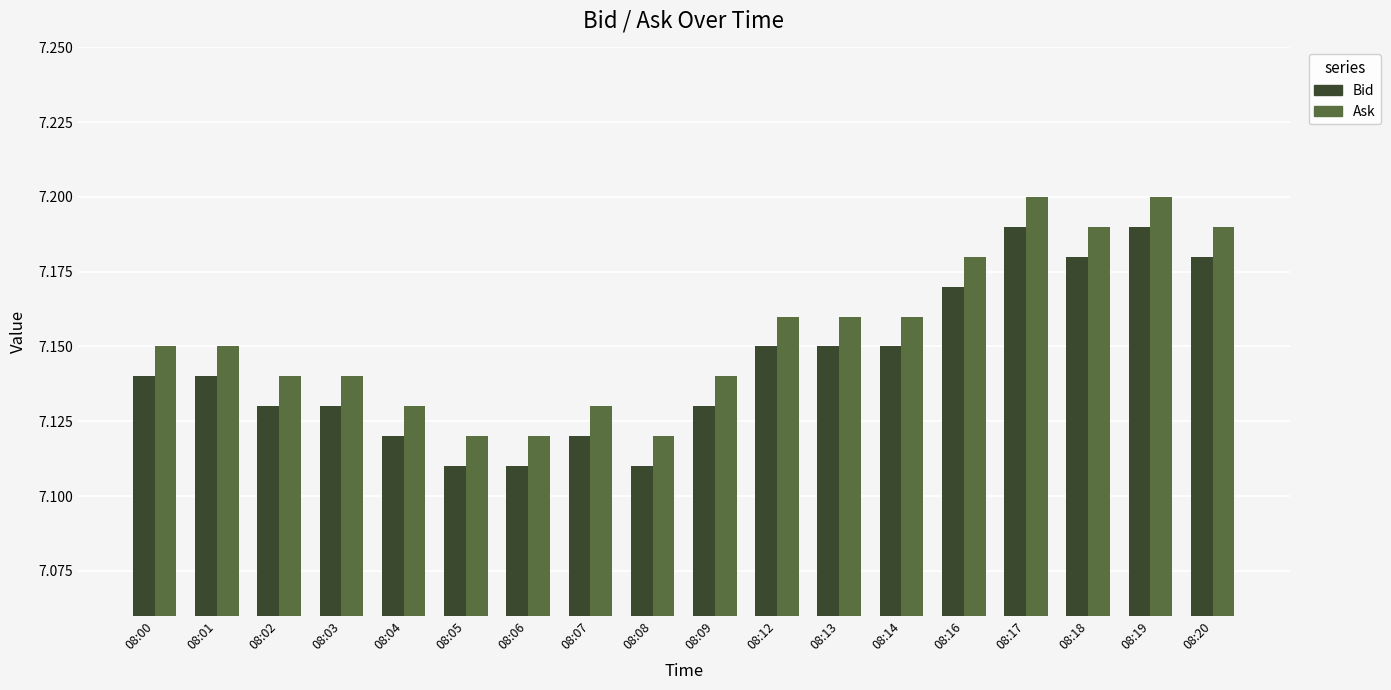

How many groups of bars are there?

18